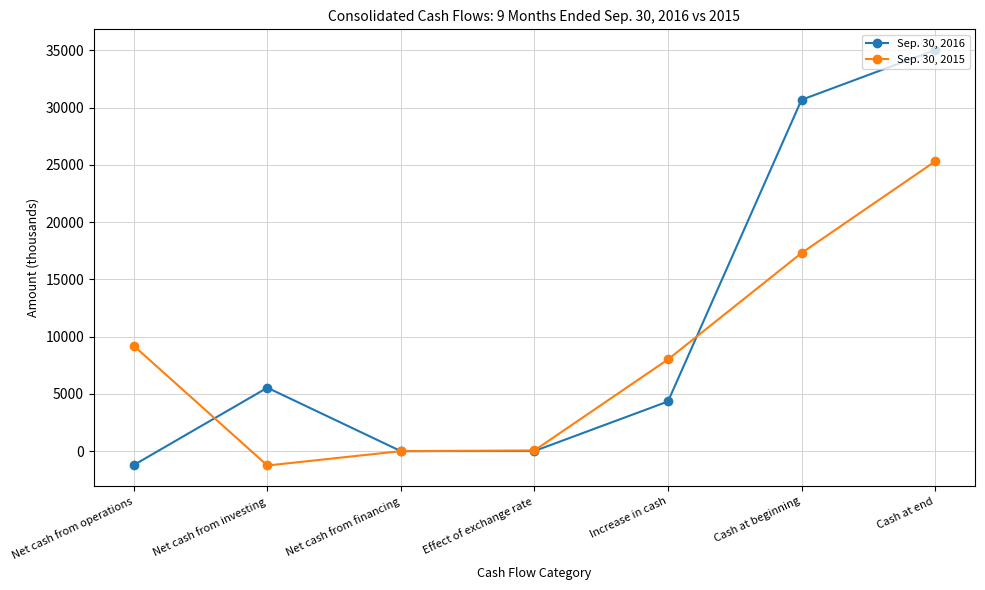

What is the total value across all series at Net cash from operations?

7986